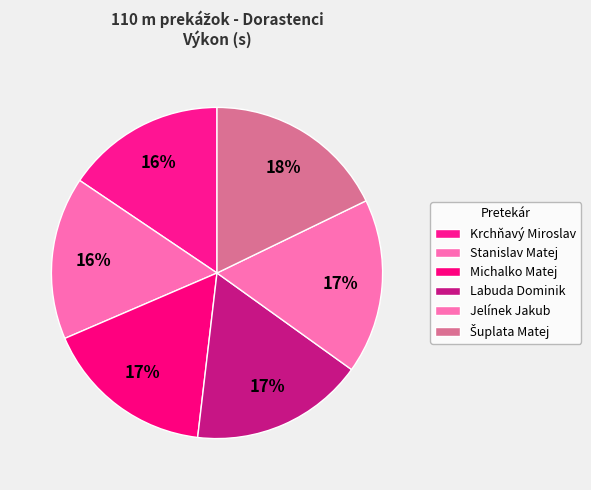

Rank the categories by value from lowest to highest.

Krchňavý Miroslav, Stanislav Matej, Michalko Matej, Labuda Dominik, Jelínek Jakub, Šuplata Matej